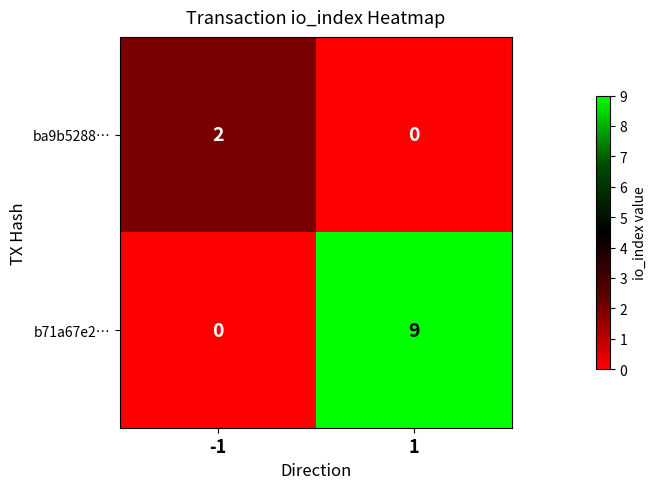

Which series has the largest range (max minus min)?

b71a67e2…